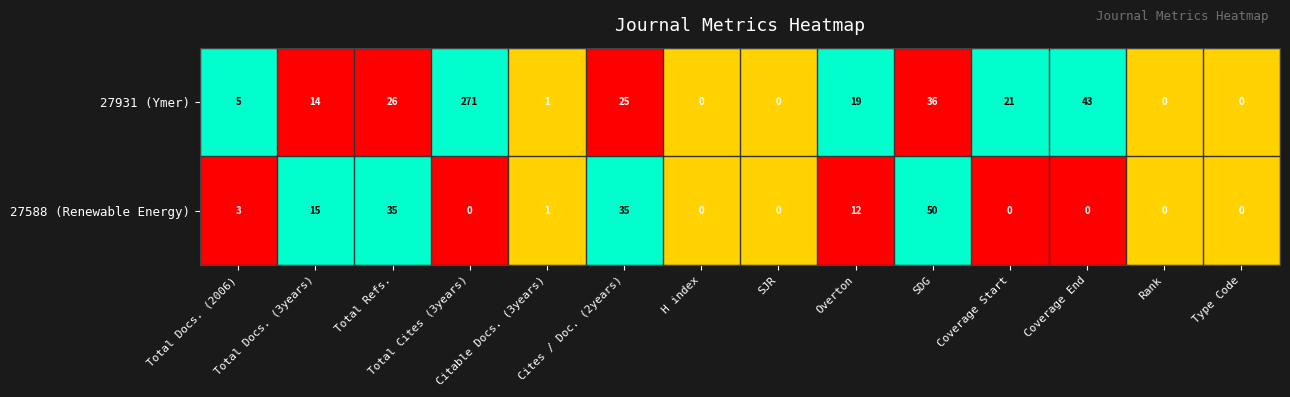

Where is 27931 (Ymer) nearest to the value 135?

Coverage End